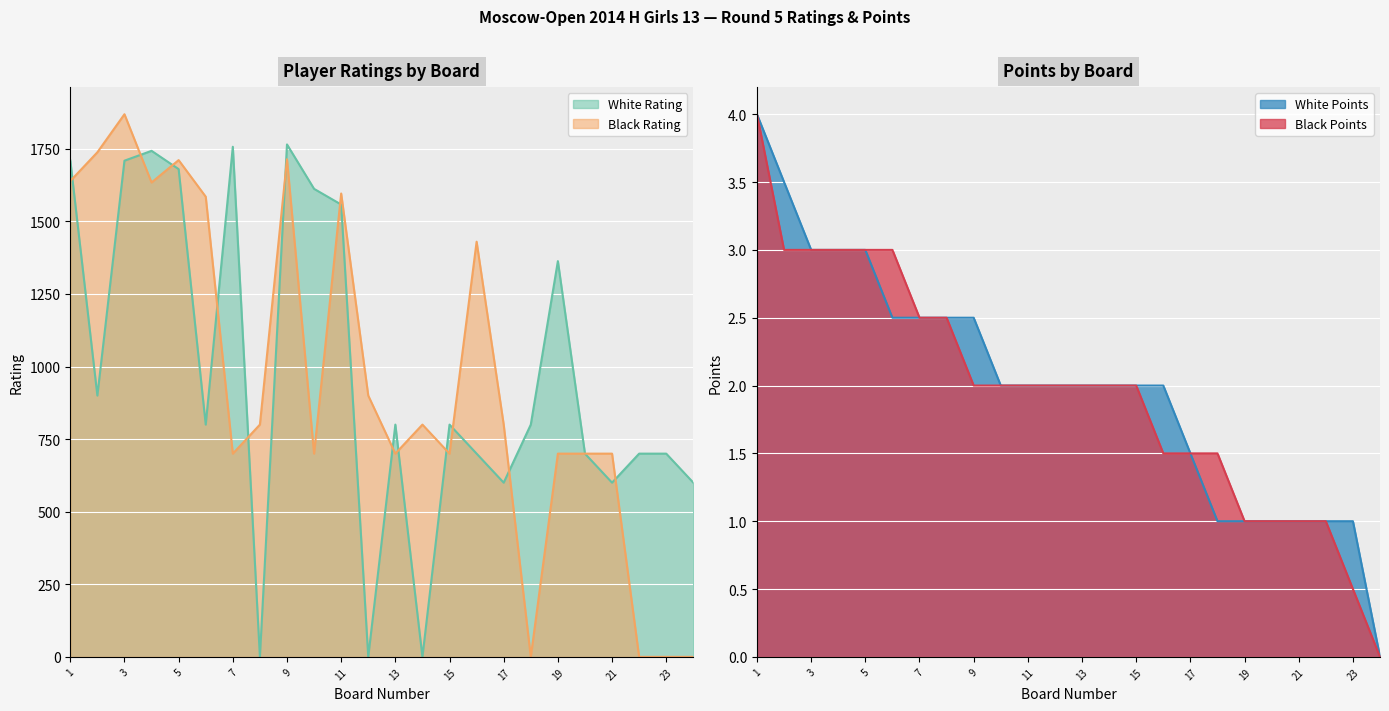

How many lines are shown in the chart?

4